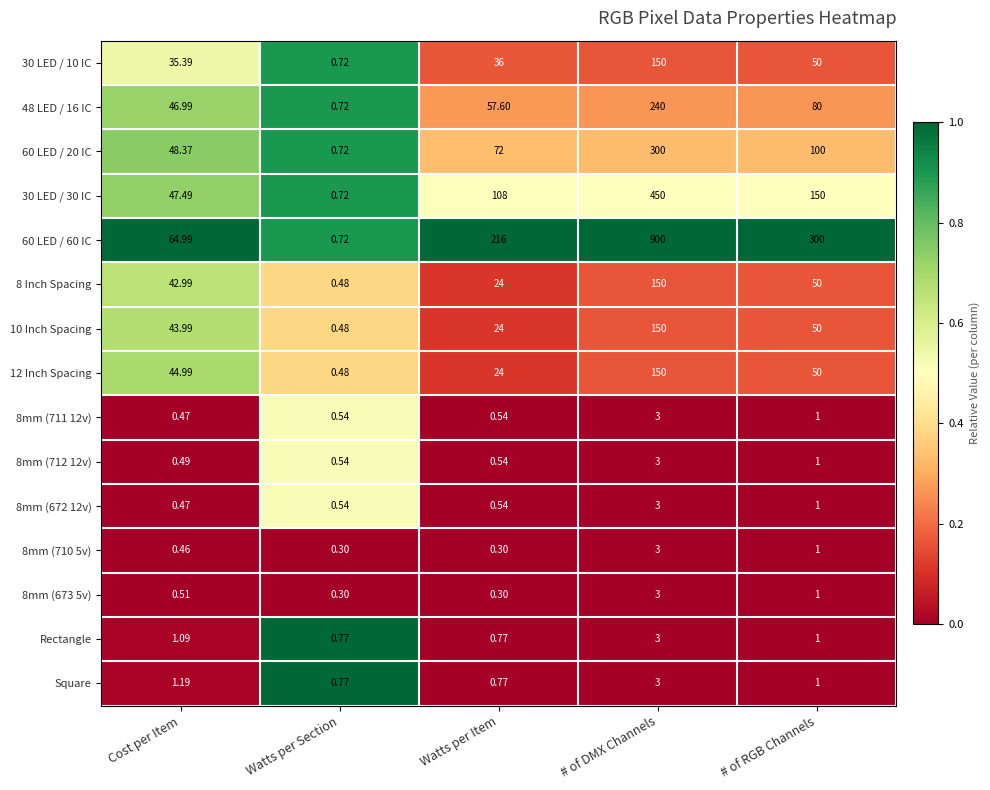

Count the number of categories in the chart.

5